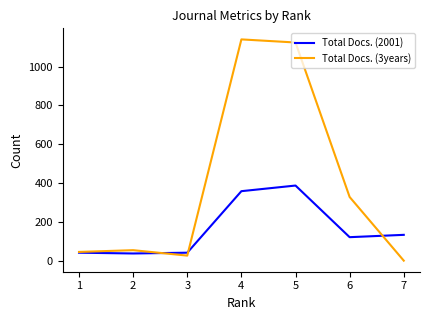

Rank the series by their maximum value, from lowest to highest.

Total Docs. (2001), Total Docs. (3years)